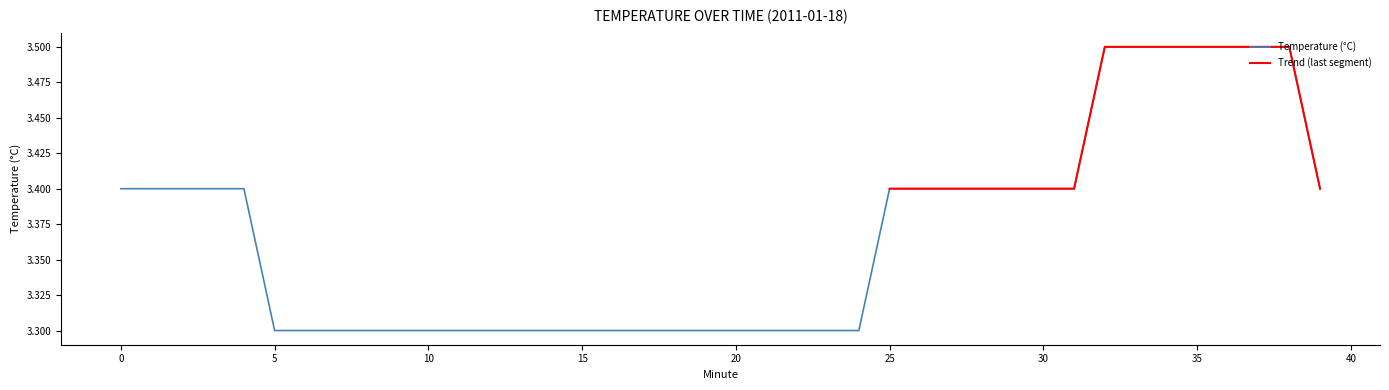

What is the average value?

3.4